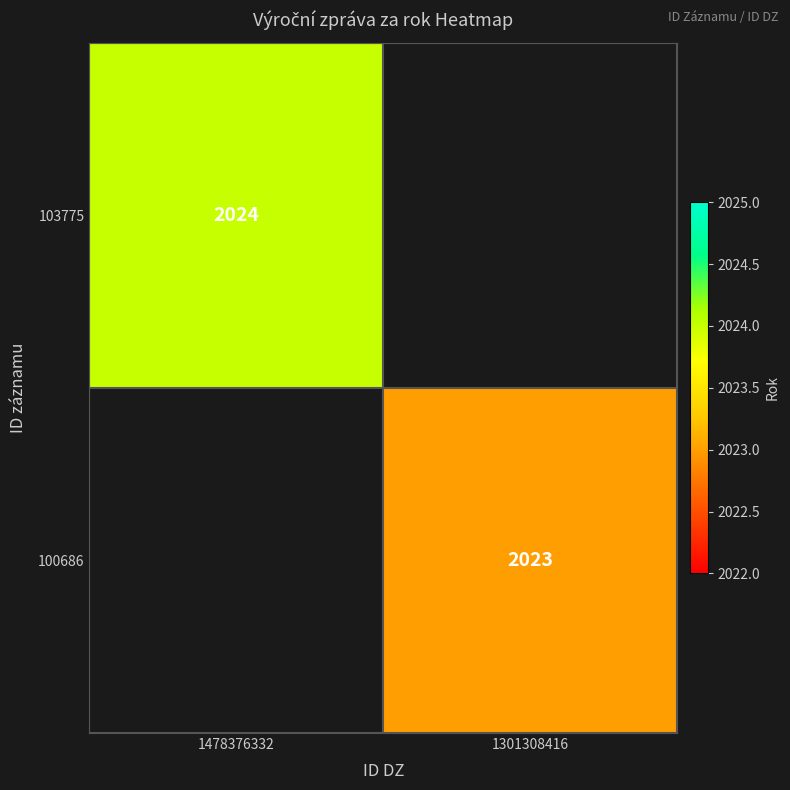

True or false: 103775 has a value of 2024 at 1478376332.

True